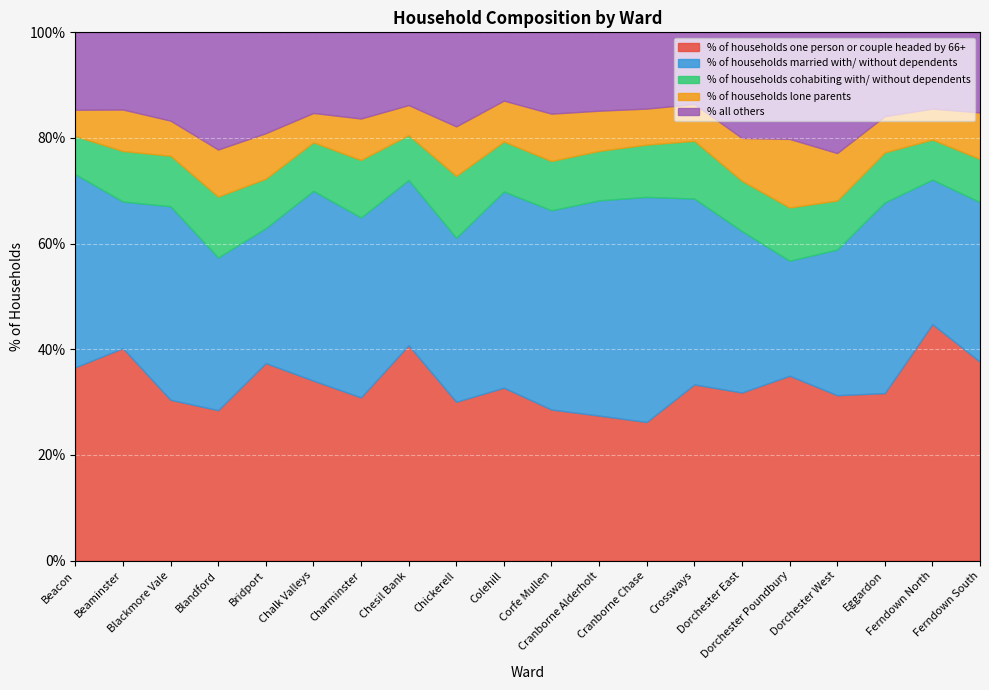

Reading left to right, extract all data points from this chart.

% of households one person or couple headed by 66+: Beacon=36.6	Beaminster=40.2	Blackmore Vale=30.4	Blandford=28.5	Bridport=37.4	Chalk Valleys=34.1	Charminster=30.9	Chesil Bank=40.8	Chickerell=30.1	Colehill=32.7	Corfe Mullen=28.6	Cranborne Alderholt=27.5	Cranborne Chase=26.2	Crossways=33.4	Dorchester East=31.8	Dorchester Poundbury=35.0	Dorchester West=31.3	Eggardon=31.7	Ferndown North=44.8	Ferndown South=37.6
% of households married with/ without dependents: Beacon=36.5	Beaminster=27.8	Blackmore Vale=36.6	Blandford=28.9	Bridport=25.5	Chalk Valleys=35.9	Charminster=34.1	Chesil Bank=31.3	Chickerell=31.1	Colehill=37.1	Corfe Mullen=37.7	Cranborne Alderholt=40.7	Cranborne Chase=42.6	Crossways=35.2	Dorchester East=30.6	Dorchester Poundbury=21.8	Dorchester West=27.6	Eggardon=36.1	Ferndown North=27.4	Ferndown South=30.2
% of households cohabiting with/ without dependents: Beacon=7.2	Beaminster=9.6	Blackmore Vale=9.6	Blandford=11.5	Bridport=9.4	Chalk Valleys=9.2	Charminster=10.9	Chesil Bank=8.5	Chickerell=11.7	Colehill=9.5	Corfe Mullen=9.3	Cranborne Alderholt=9.4	Cranborne Chase=9.9	Crossways=10.9	Dorchester East=9.5	Dorchester Poundbury=10.1	Dorchester West=9.3	Eggardon=9.5	Ferndown North=7.6	Ferndown South=8.2
% of households lone parents: Beacon=5.0	Beaminster=7.8	Blackmore Vale=6.6	Blandford=8.9	Bridport=8.6	Chalk Valleys=5.5	Charminster=7.8	Chesil Bank=5.7	Chickerell=9.4	Colehill=7.7	Corfe Mullen=9.0	Cranborne Alderholt=7.6	Cranborne Chase=6.8	Crossways=7.0	Dorchester East=8.1	Dorchester Poundbury=13.0	Dorchester West=9.0	Eggardon=6.9	Ferndown North=5.9	Ferndown South=8.8
% all others: Beacon=14.7	Beaminster=14.6	Blackmore Vale=16.7	Blandford=22.2	Bridport=19.1	Chalk Valleys=15.3	Charminster=16.3	Chesil Bank=13.8	Chickerell=17.8	Colehill=12.9	Corfe Mullen=15.4	Cranborne Alderholt=14.8	Cranborne Chase=14.4	Crossways=13.6	Dorchester East=20.0	Dorchester Poundbury=20.2	Dorchester West=22.8	Eggardon=15.9	Ferndown North=14.4	Ferndown South=15.2